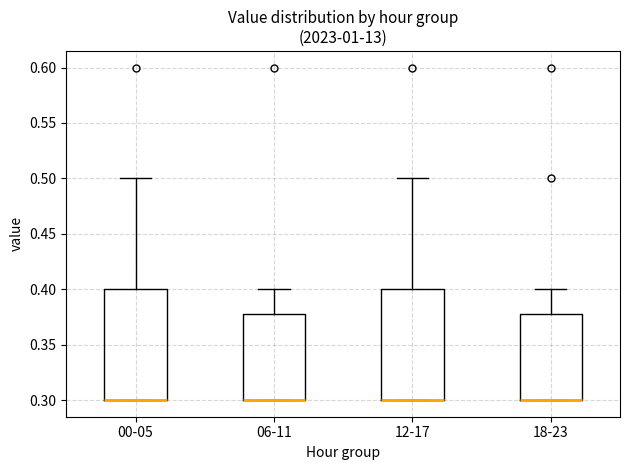

Reading left to right, transcribe this box plot: for each box, give where its median line is, the range the box spans, and where its two whiskers end, as read against the y-axis. The values are not printed on the chart, so give them approximately, as read against the axis.

00-05: median 0.30 (drawn on the box's lower edge), box 0.30 to 0.40, whiskers 0.30 to 0.50
06-11: median 0.30 (drawn on the box's lower edge), box 0.30 to 0.38, whiskers 0.30 to 0.40
12-17: median 0.30 (drawn on the box's lower edge), box 0.30 to 0.40, whiskers 0.30 to 0.50
18-23: median 0.30 (drawn on the box's lower edge), box 0.30 to 0.38, whiskers 0.30 to 0.40